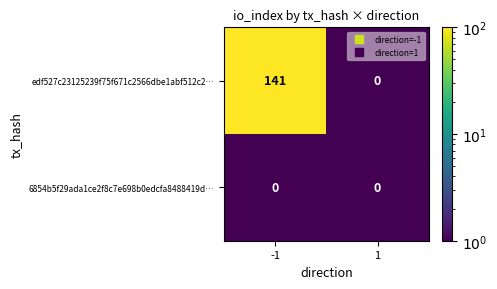

Rank the series by their maximum value, from lowest to highest.

6854b5f29ada1ce2f8c7e698b0edcfa8488419d…, edf527c23125239f75f671c2566dbe1abf512c2…